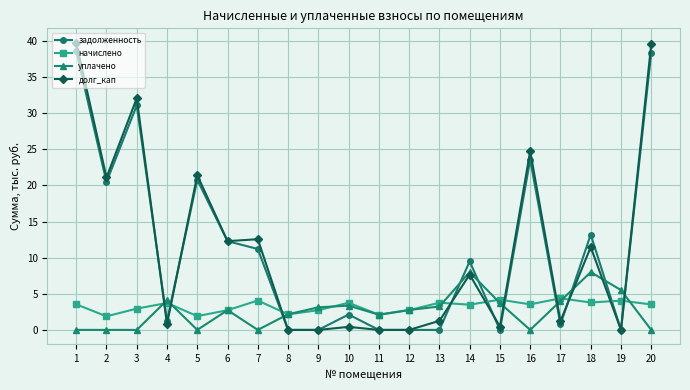

Is the value of долг_кап at 5 greater than the value of начислено at 8?

Yes